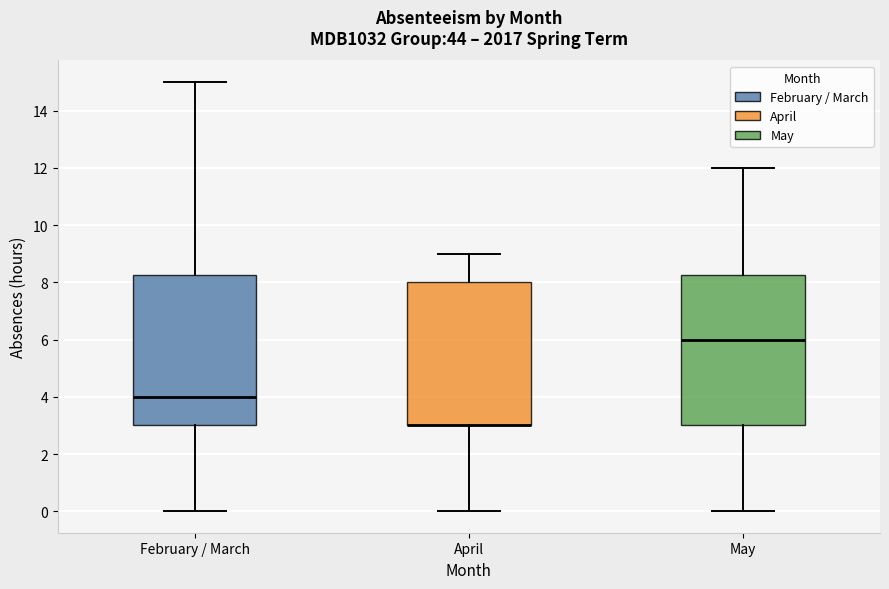

Reading left to right, read every box against the y-axis: the position of its median line, the range the box covers, and the ends of its whiskers. The values are not printed on the chart, so give them approximately, as read against the axis.

February / March: median 4.0, box 3.0 to 8.2, whiskers 0.0 to 15.0
April: median 3.0 (drawn on the box's lower edge), box 3.0 to 8.0, whiskers 0.0 to 9.0
May: median 6.0, box 3.0 to 8.2, whiskers 0.0 to 12.0